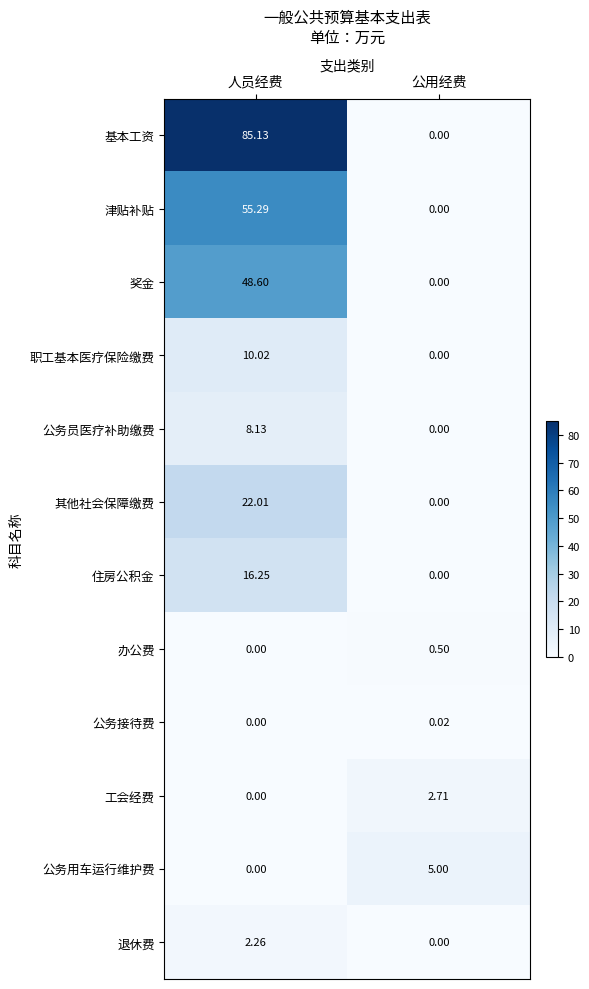

Where is 公务用车运行维护费 nearest to the value 2?

人员经费